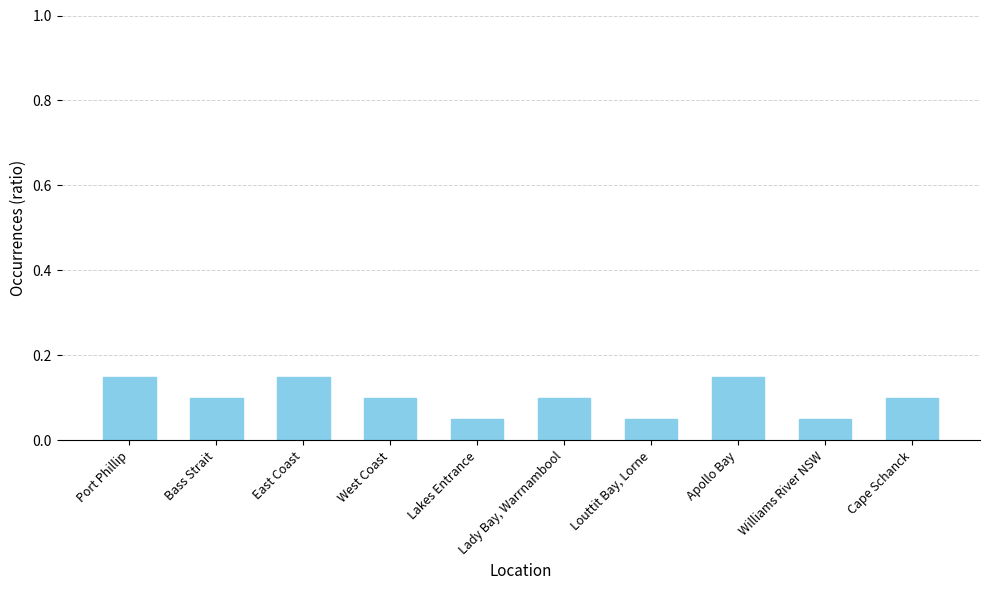

How many values are between 0 and 1?

10